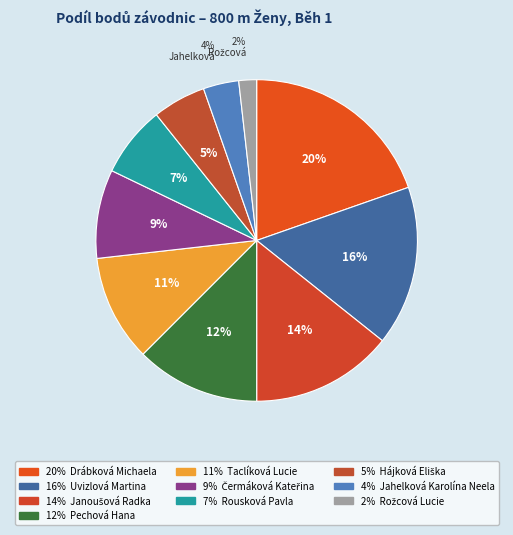

How many segments does this pie chart have?

10